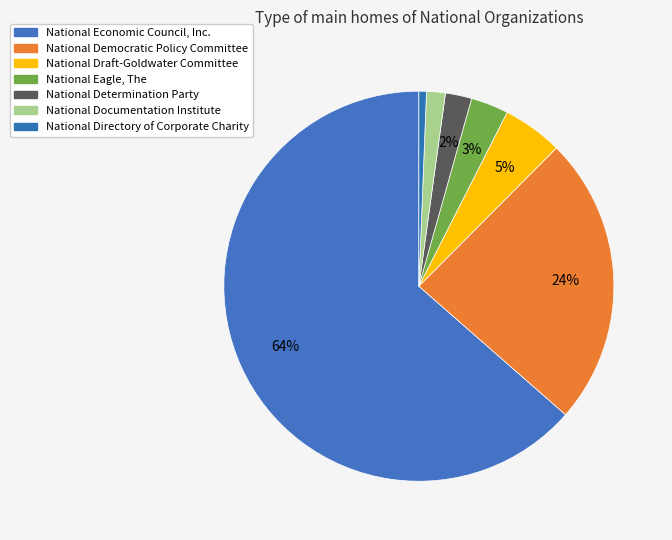

How many slices are in this pie chart?

7